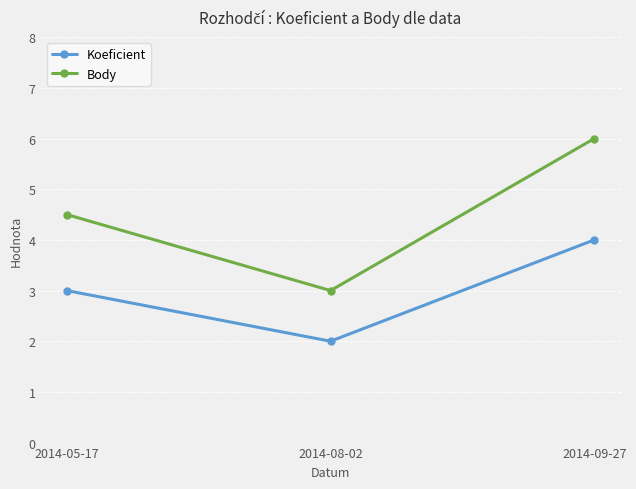

What is the difference between the Koeficient values at 2014-09-27 and 2014-05-17?

1.0